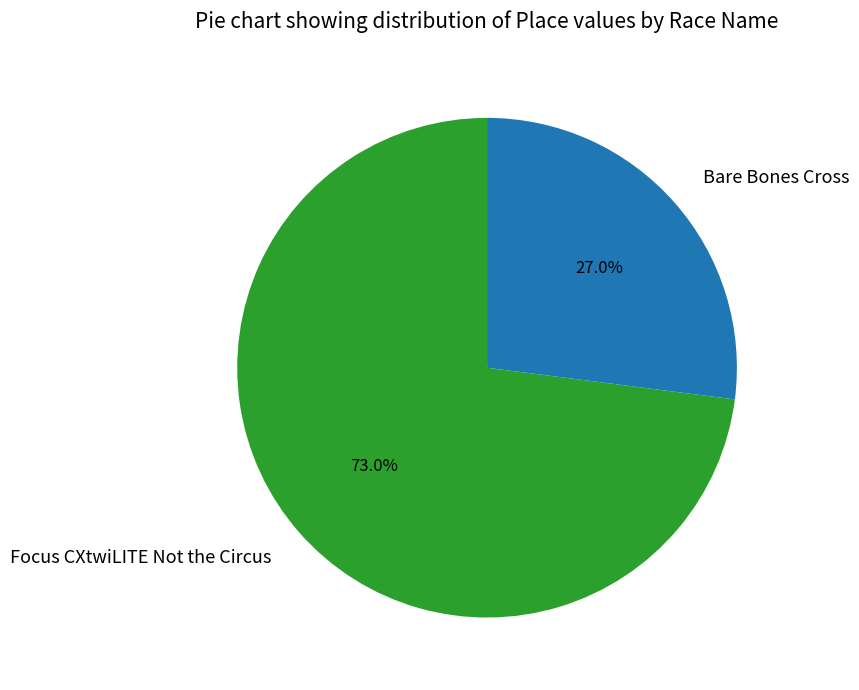

What is the smallest slice in the pie chart?

Bare Bones Cross